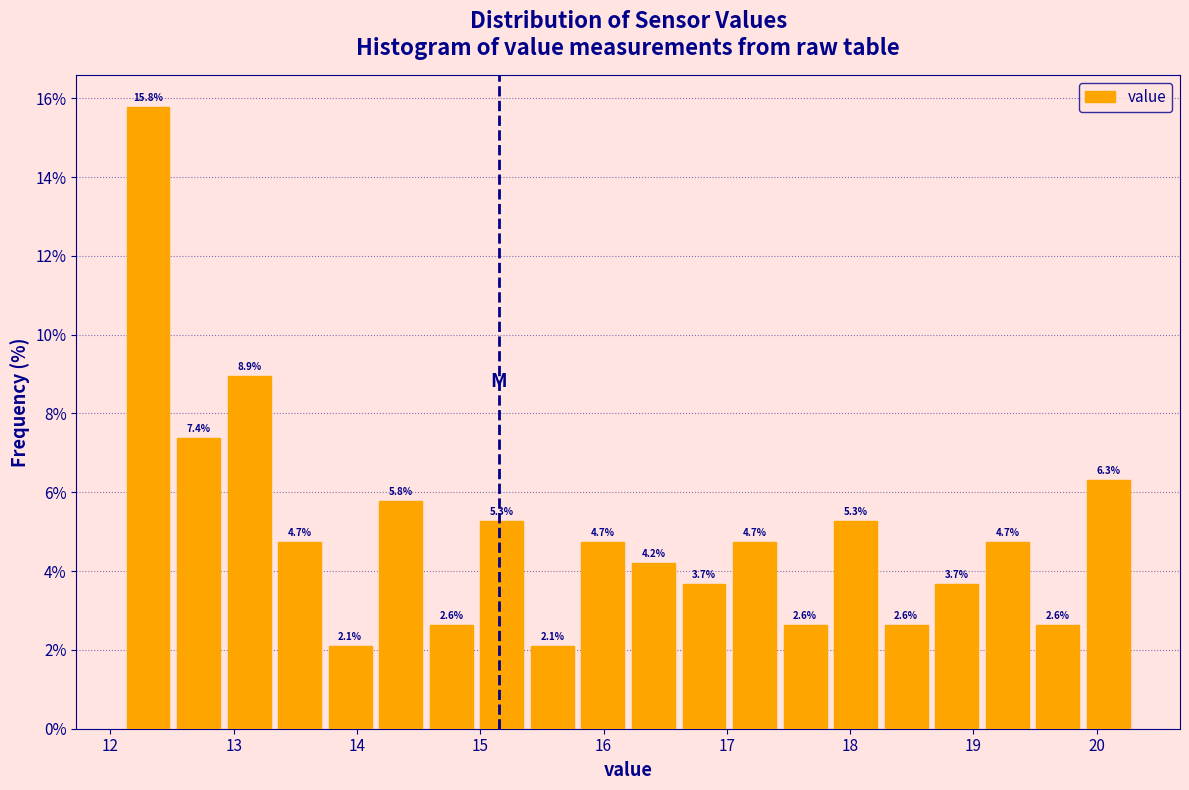

Reading left to right, transcribe this chart: for each bar, give the range it covers on the x-axis and its height. The bar edges are not printed on the chart, so give them approximately, as read against the axis.

12.10 to 12.51: 15.8
12.51 to 12.92: 7.4
12.92 to 13.33: 8.9
13.33 to 13.74: 4.7
13.74 to 14.15: 2.1
14.15 to 14.56: 5.8
14.56 to 14.97: 2.6
14.97 to 15.38: 5.3
15.38 to 15.79: 2.1
15.79 to 16.20: 4.7
16.20 to 16.61: 4.2
16.61 to 17.02: 3.7
17.02 to 17.43: 4.7
17.43 to 17.84: 2.6
17.84 to 18.25: 5.3
18.25 to 18.66: 2.6
18.66 to 19.07: 3.7
19.07 to 19.48: 4.7
19.48 to 19.89: 2.6
19.89 to 20.30: 6.3